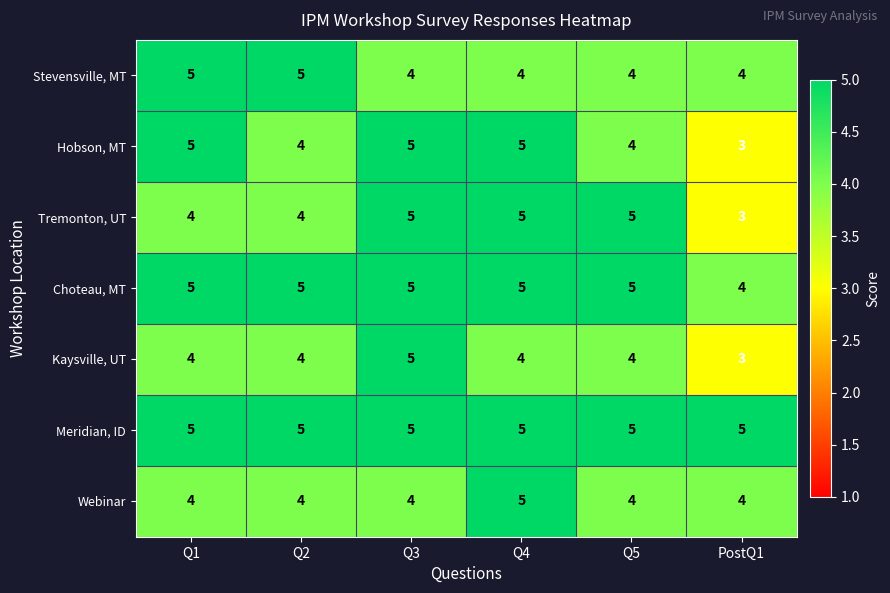

The value of Stevensville, MT at Q1 is 2. True or false?

False